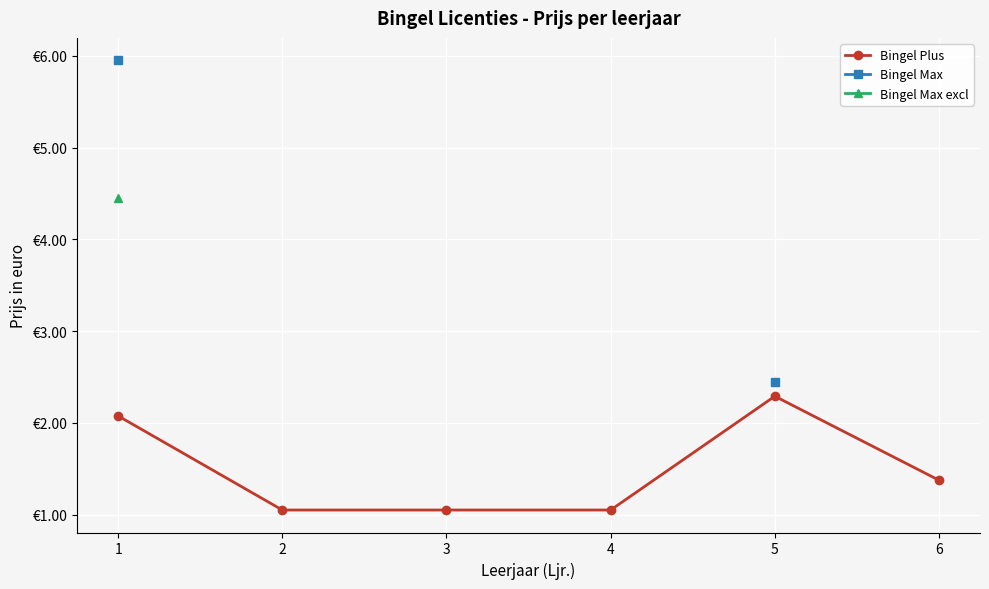

How many positive values does the Bingel Max series have?

2